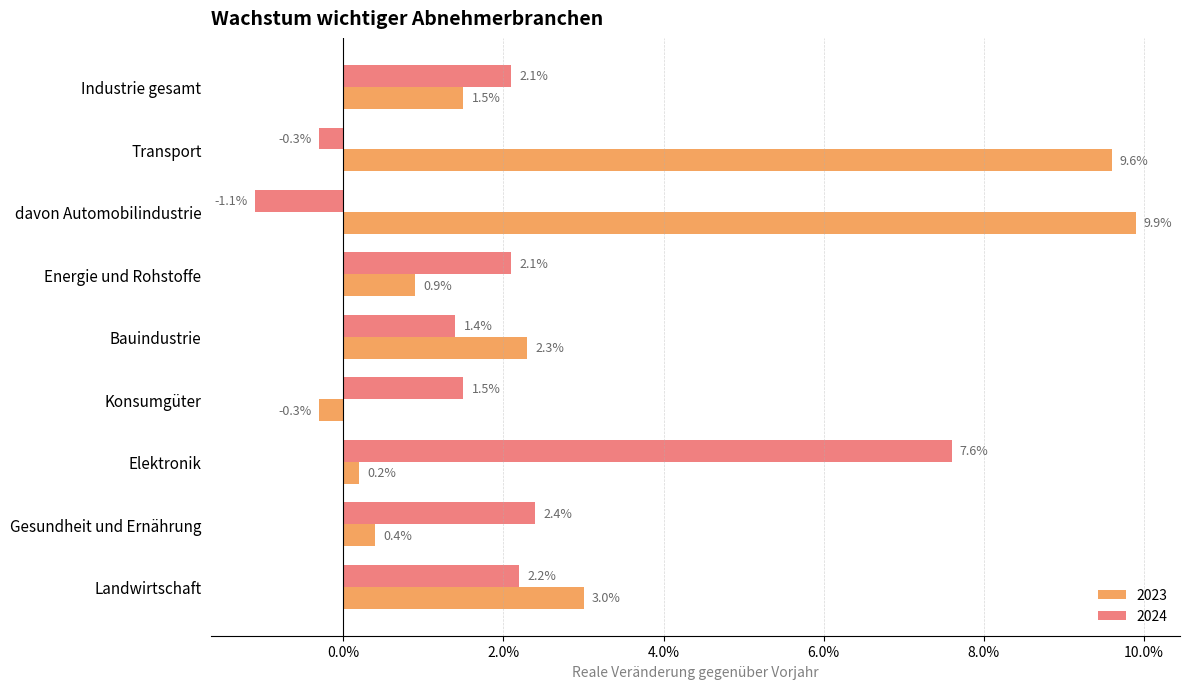

What is the label of the 9th bar from the left?

Landwirtschaft